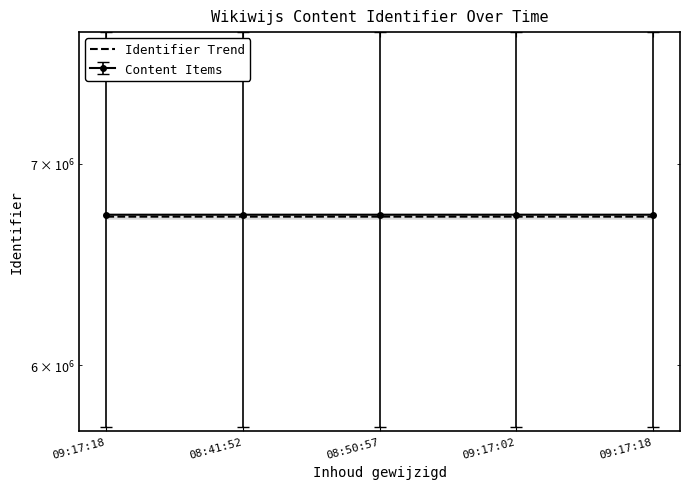

What is the difference between the maximum and minimum values?

93.9